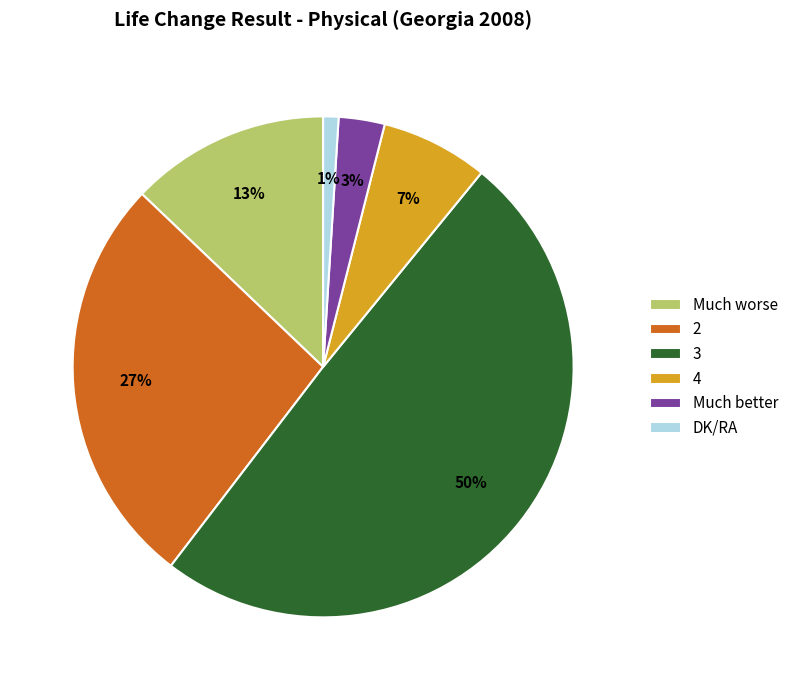

Count the number of slices in the pie.

6